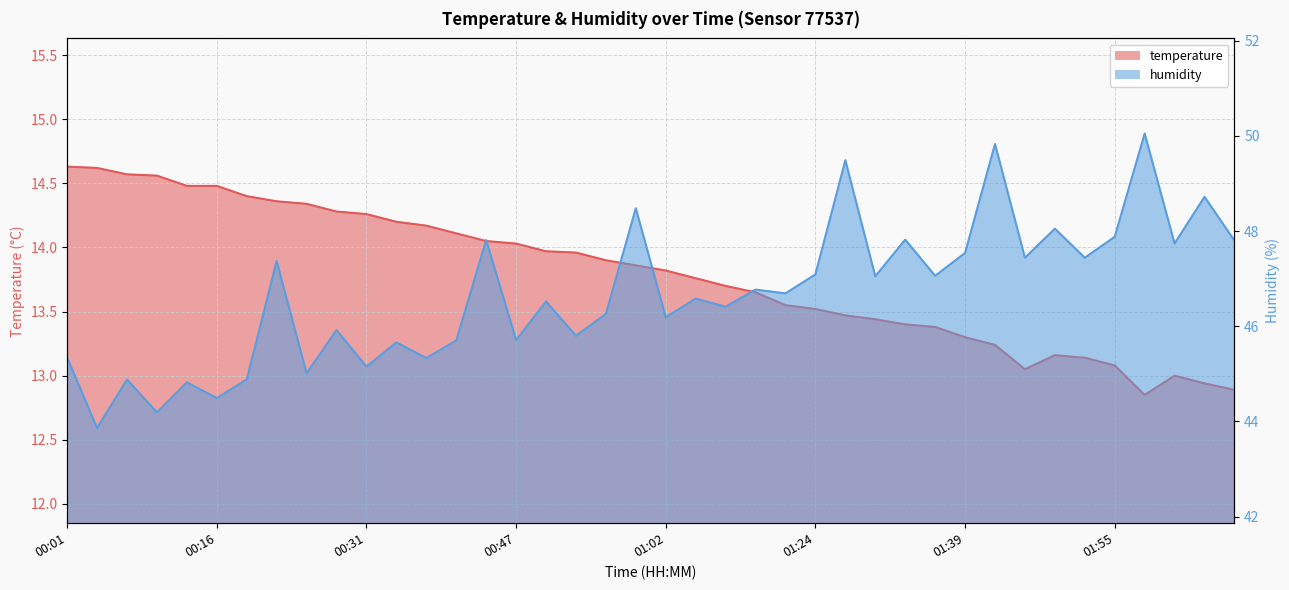

The humidity series shows 47.8 at 02:07. True or false?

True